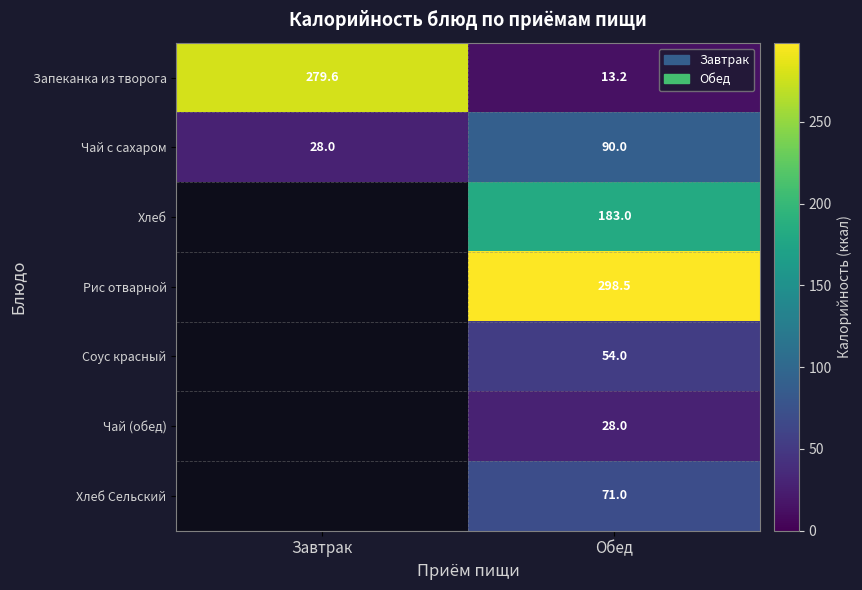

What is the maximum value shown in the chart?

298.5